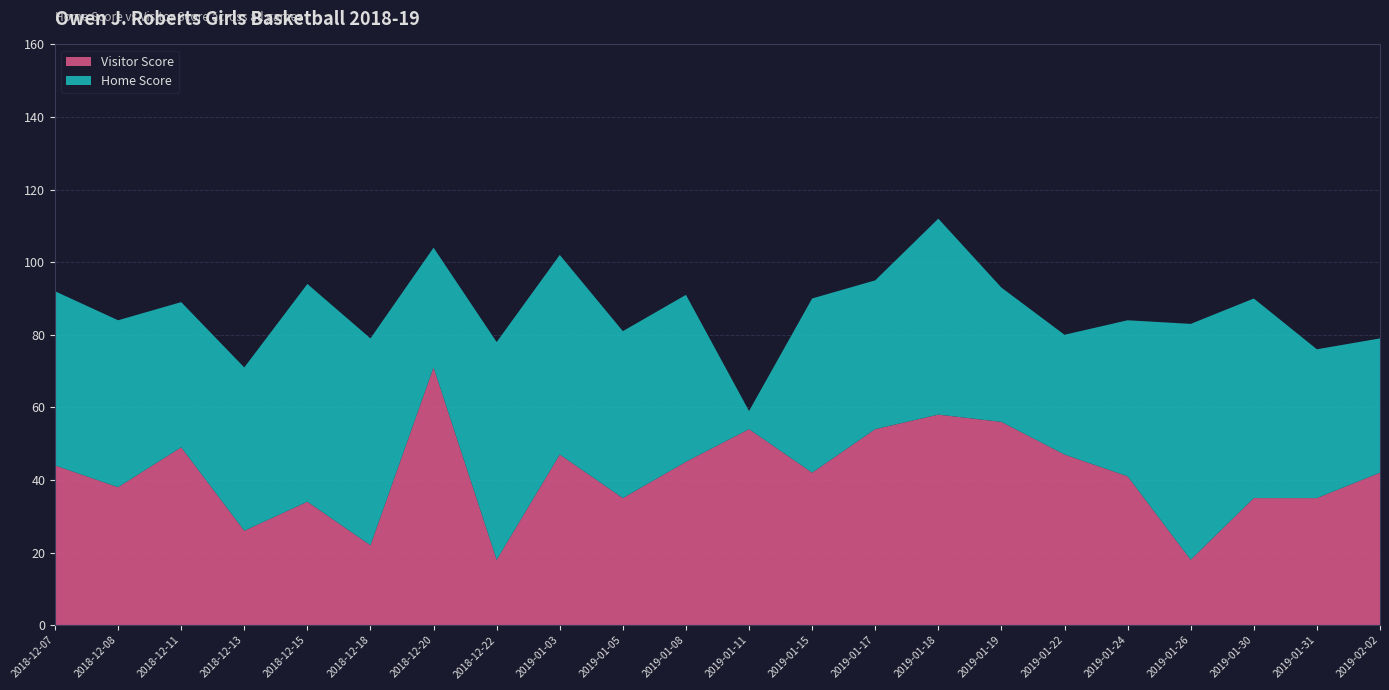

Reading left to right, list all the values displayed in this chart.

Home Score: 48	46	40	45	60	57	33	60	55	46	46	5	48	41	54	37	33	43	65	55	41	37
Visitor Score: 44	38	49	26	34	22	71	18	47	35	45	54	42	54	58	56	47	41	18	35	35	42